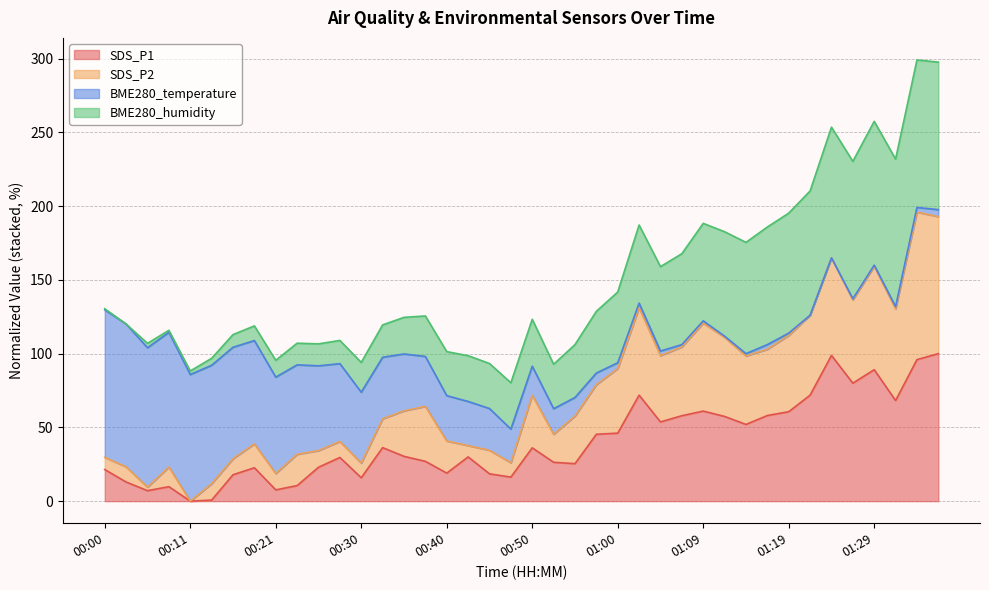

At which category does the chart reach its peak across all series?

01:34